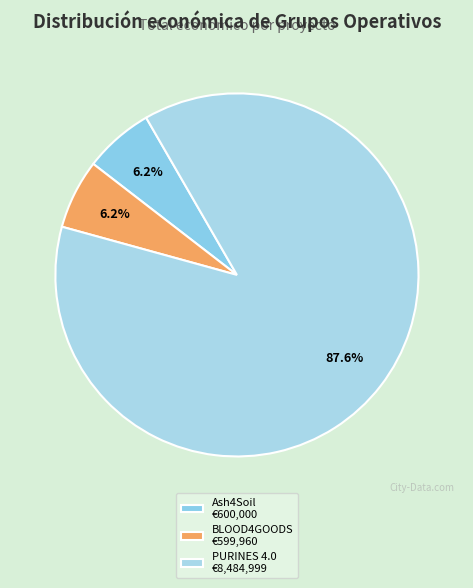

Does BLOOD4GOODS represent more than half of the total?

No